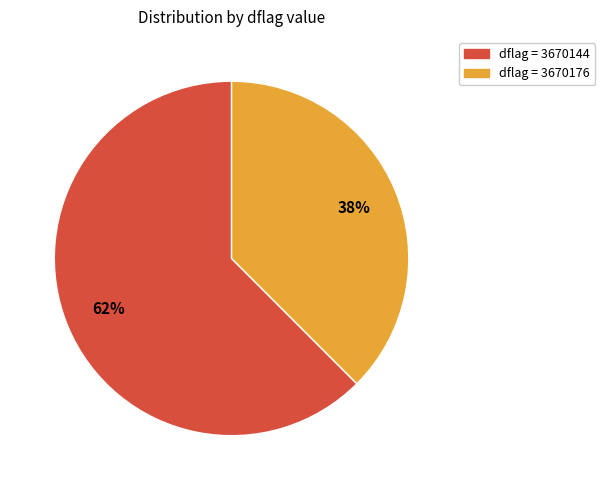

Does any single category account for the majority?

Yes